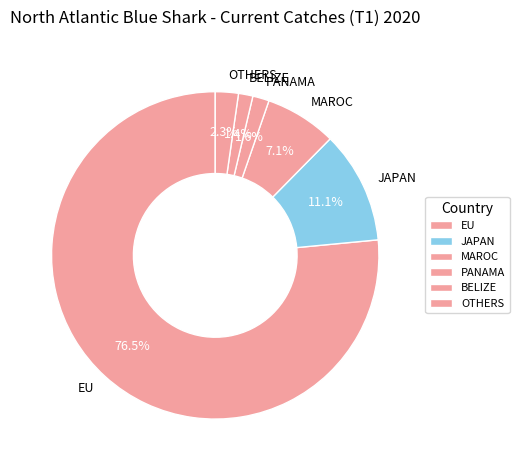

Which has a higher value, BELIZE or MAROC?

MAROC